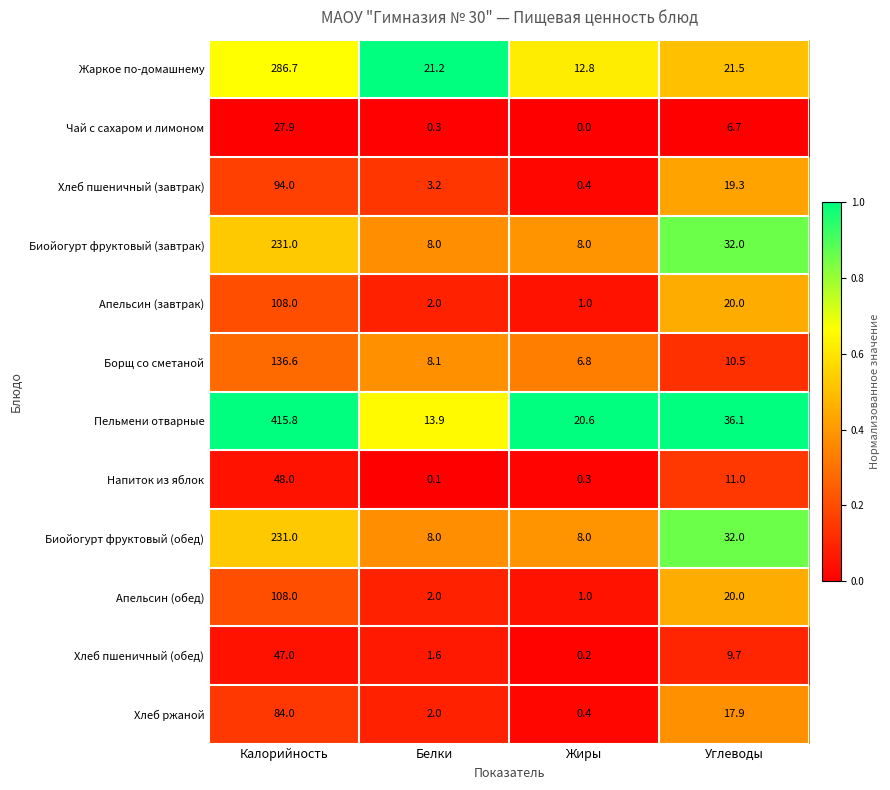

Between Калорийность and Жиры, which series saw the biggest shift?

Пельмени отварные